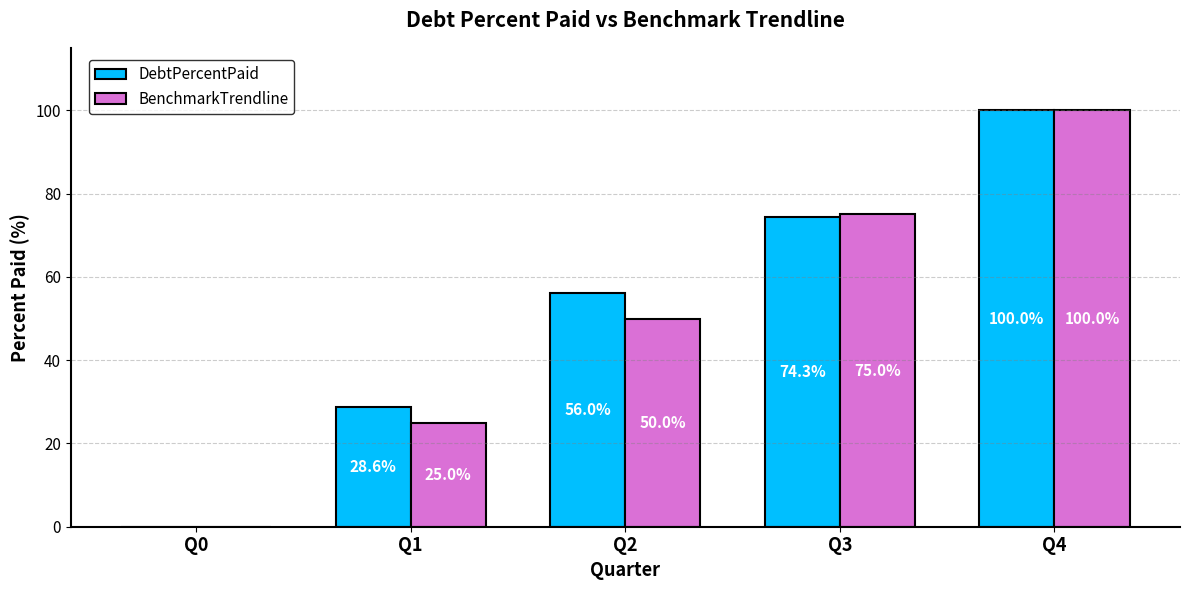

Reading right to left, extract all data points from this chart.

DebtPercentPaid: Q4=100.0	Q3=74.3	Q2=56.0	Q1=28.6	Q0=0.0
BenchmarkTrendline: Q4=100.0	Q3=75.0	Q2=50.0	Q1=25.0	Q0=0.0